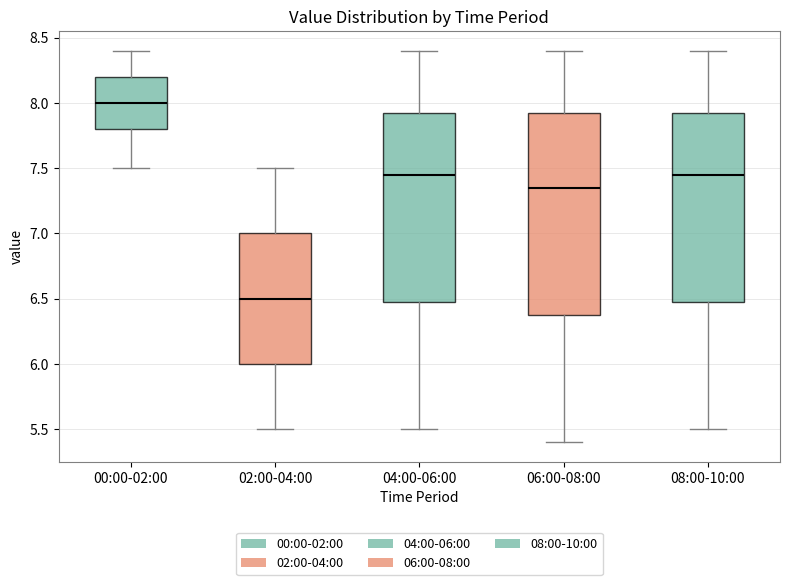

Which box is the tallest, from its lower edge to its upper edge?

06:00-08:00